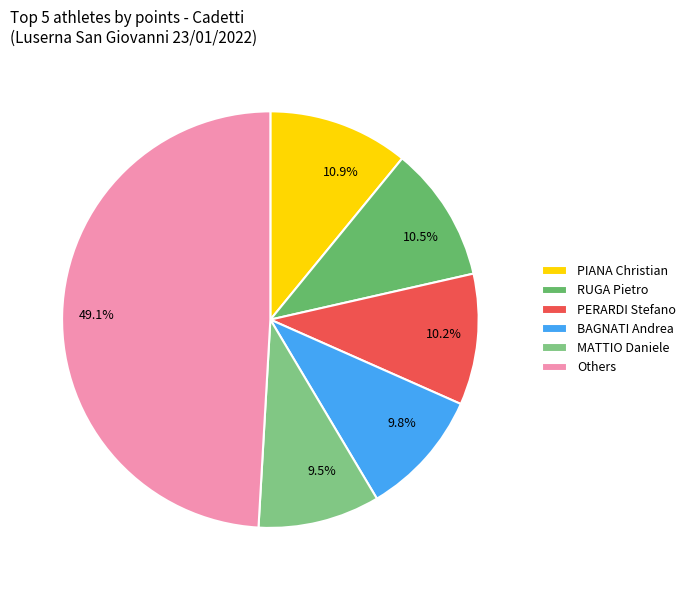

How many segments does this pie chart have?

6